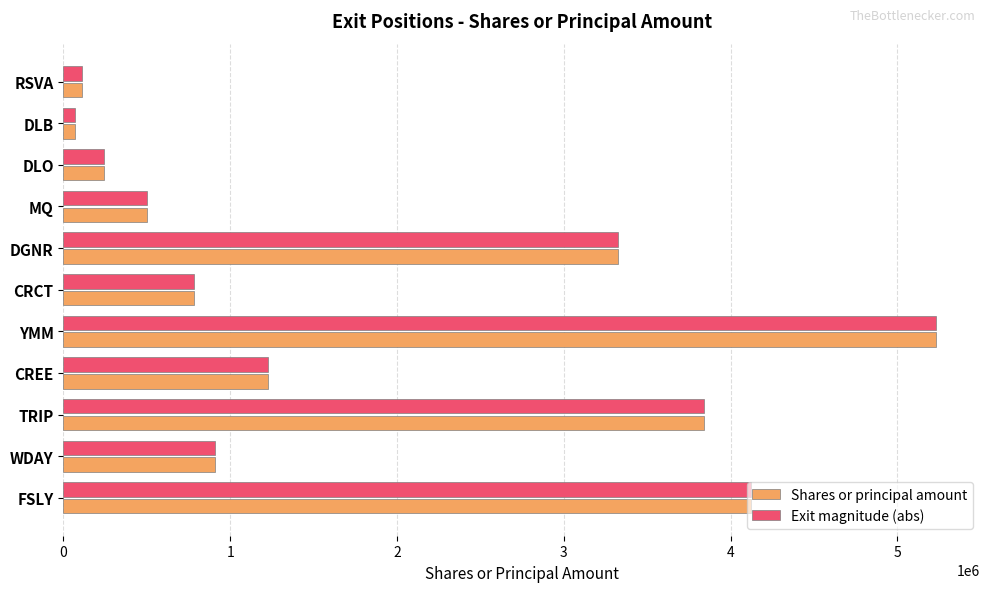

The value of Exit magnitude (abs) at YMM is 5233418. True or false?

True